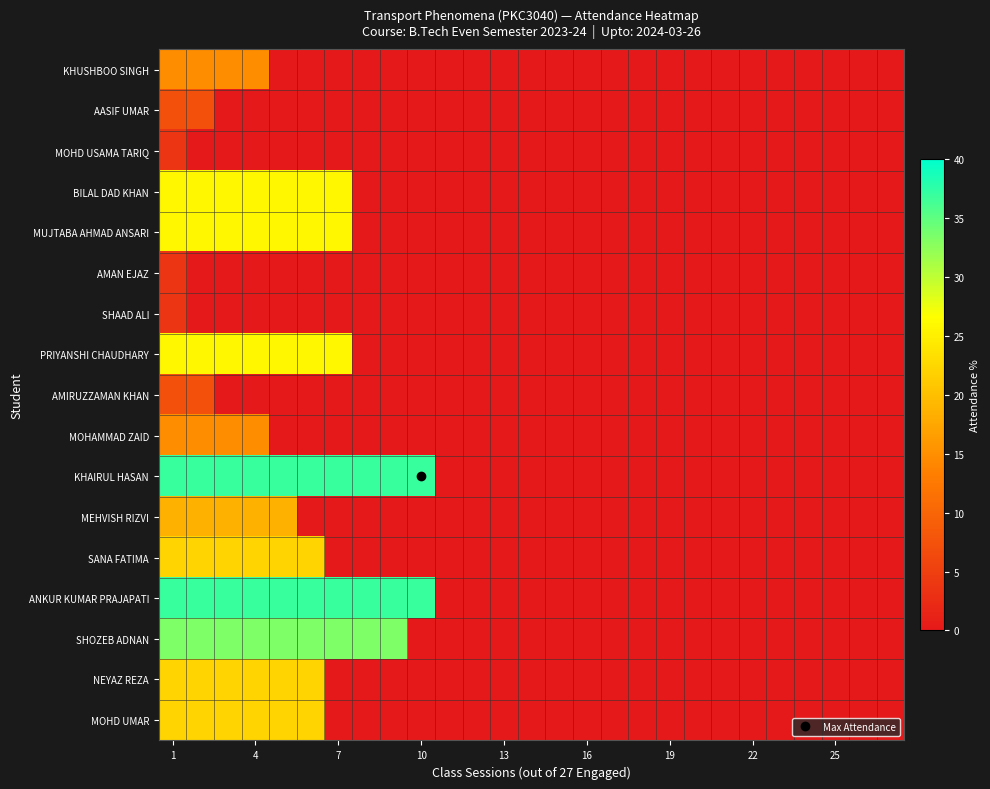

Count the number of categories in the chart.

27